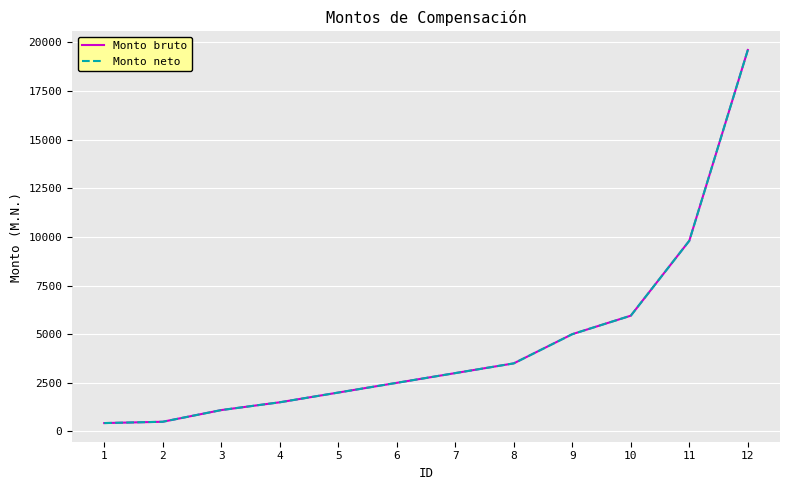

Does the chart display data point markers on the line(s)?

No